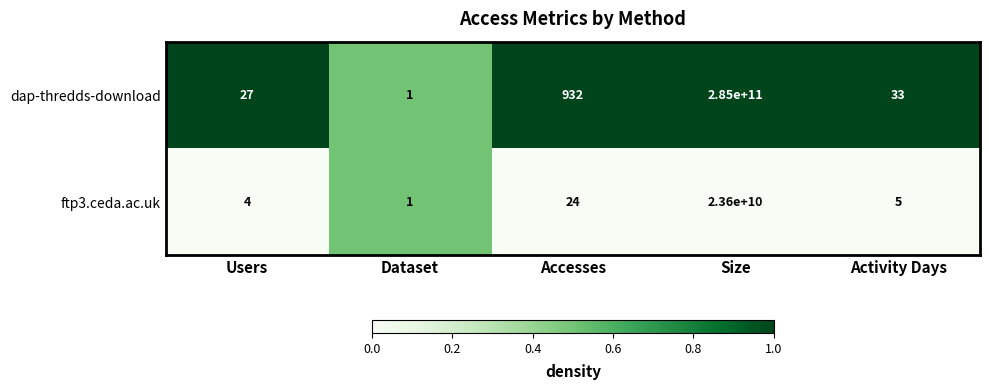

What is the total value across all series at Users?

31